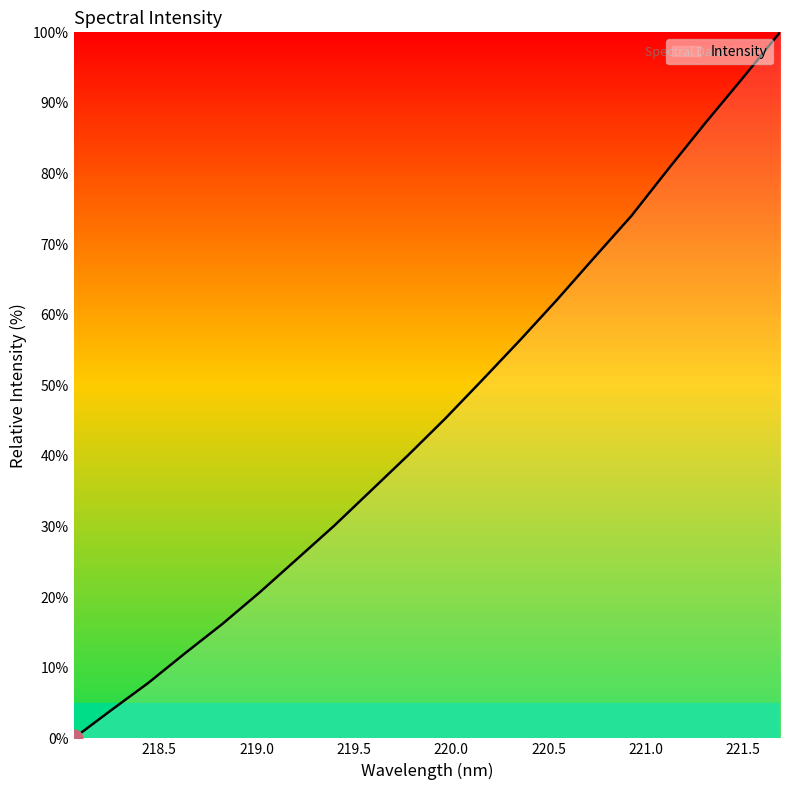

True or false: the data has more than 1 interior local peaks.

False